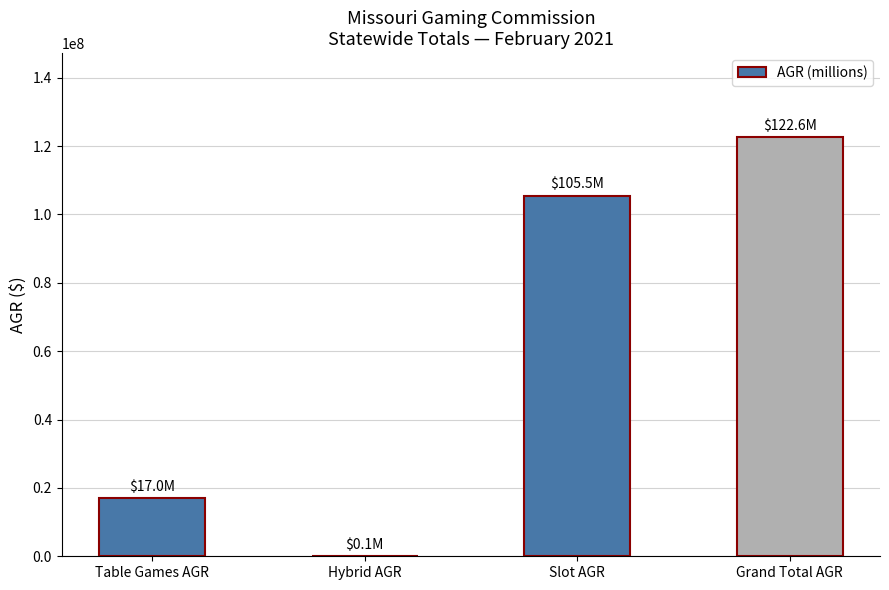

What is the approximate value at Grand Total AGR?

122646350.6